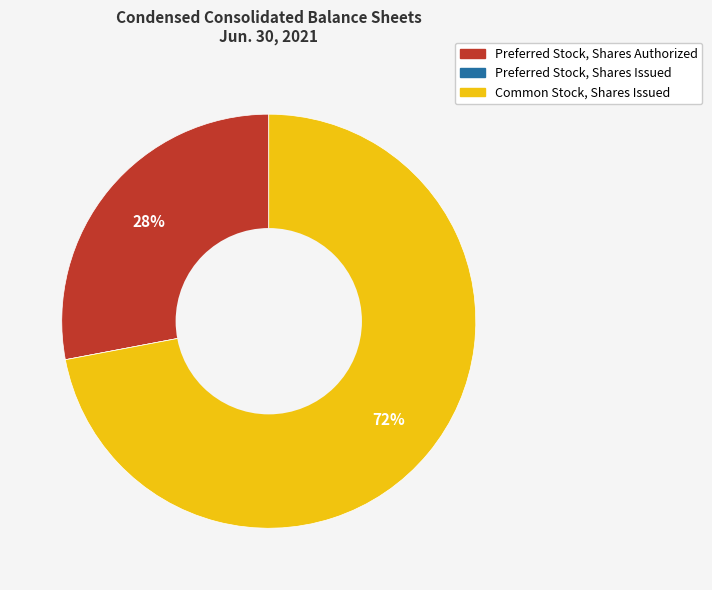

True or false: Preferred Stock, Shares Authorized accounts for 37% of the total.

False